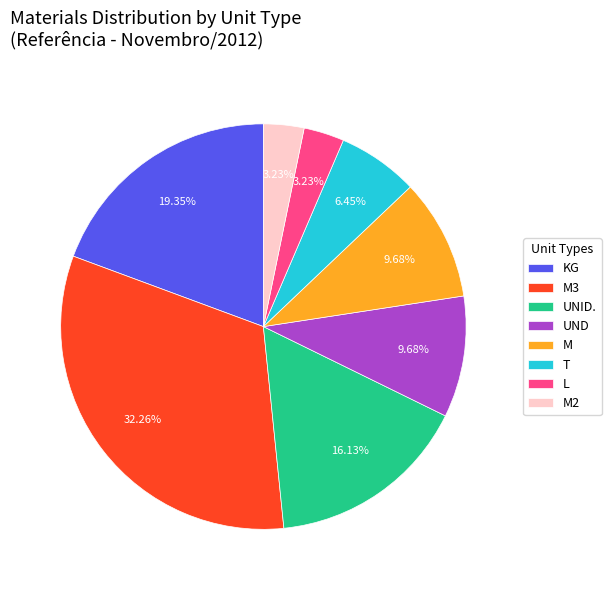

Combined, do L and UND account for over 50%?

No